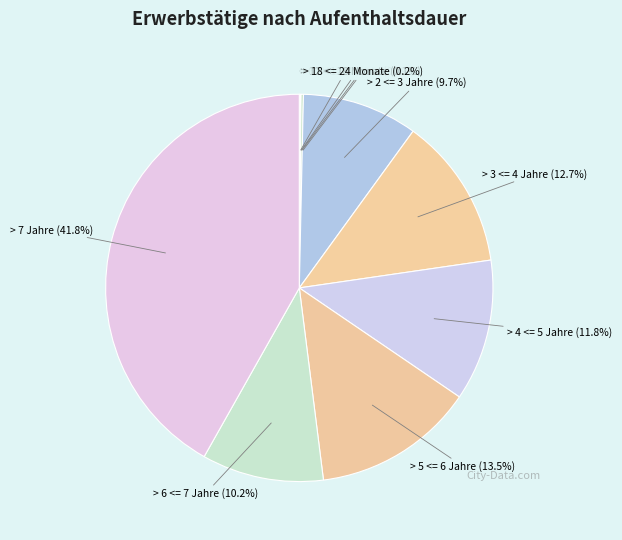

Which has a higher value, > 7 Jahre or > 6 <= 7 Jahre?

> 7 Jahre